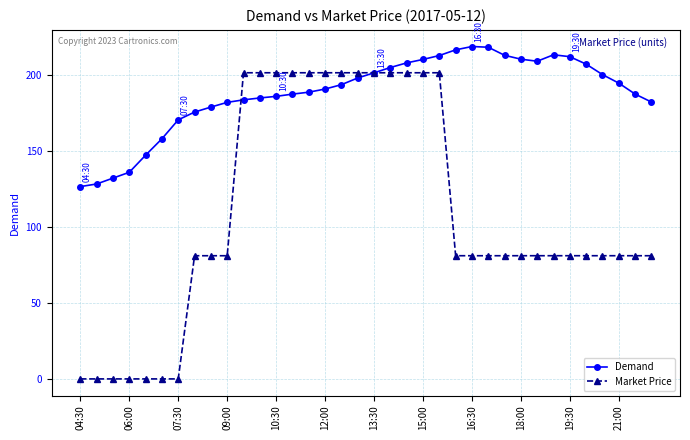

What is the highest value of the Market Price series?

201.8